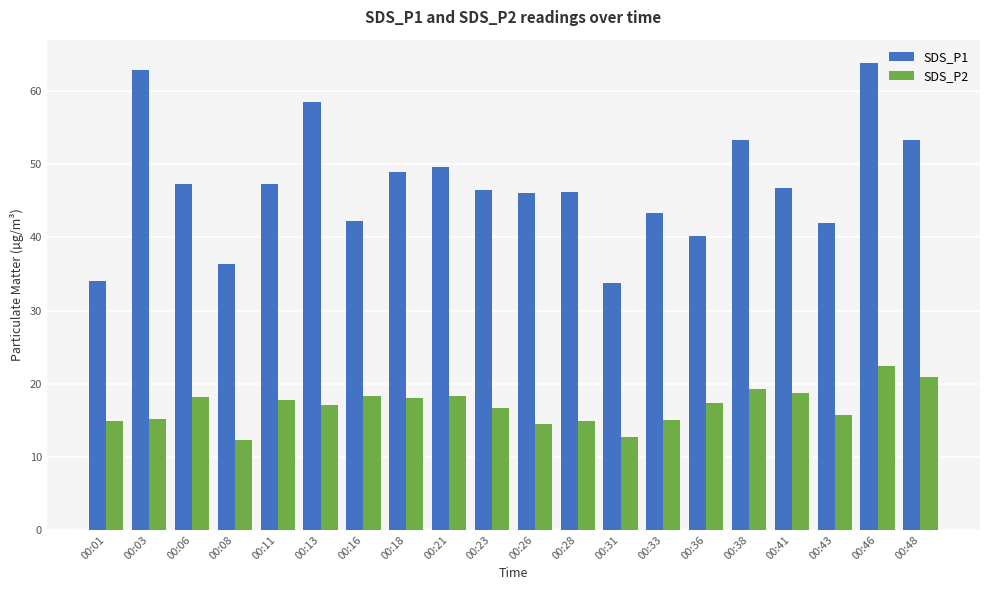

List the series in order of their overall mean, lowest first.

SDS_P2, SDS_P1